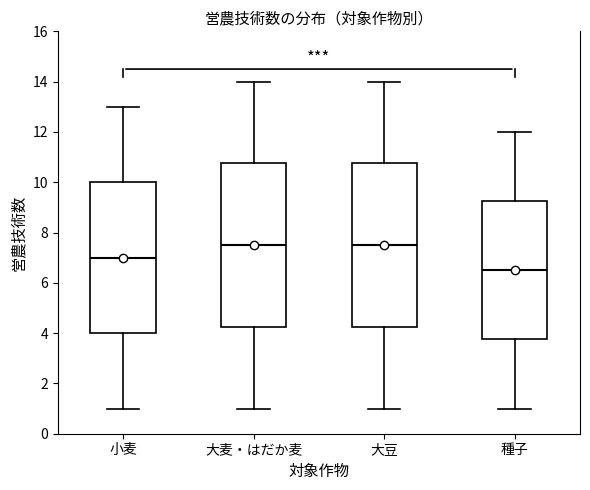

Where does the median line of the box for 大麦・はだか麦 sit on the y-axis? The values are not printed on the chart, so give them approximately, as read against the axis.

7.6